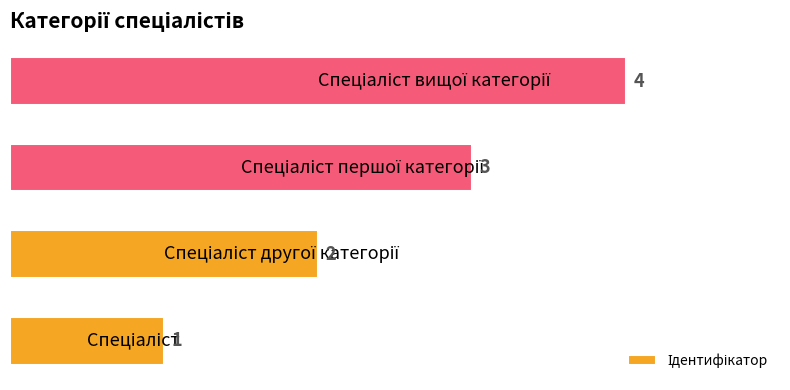

What is the sum of all values?

10